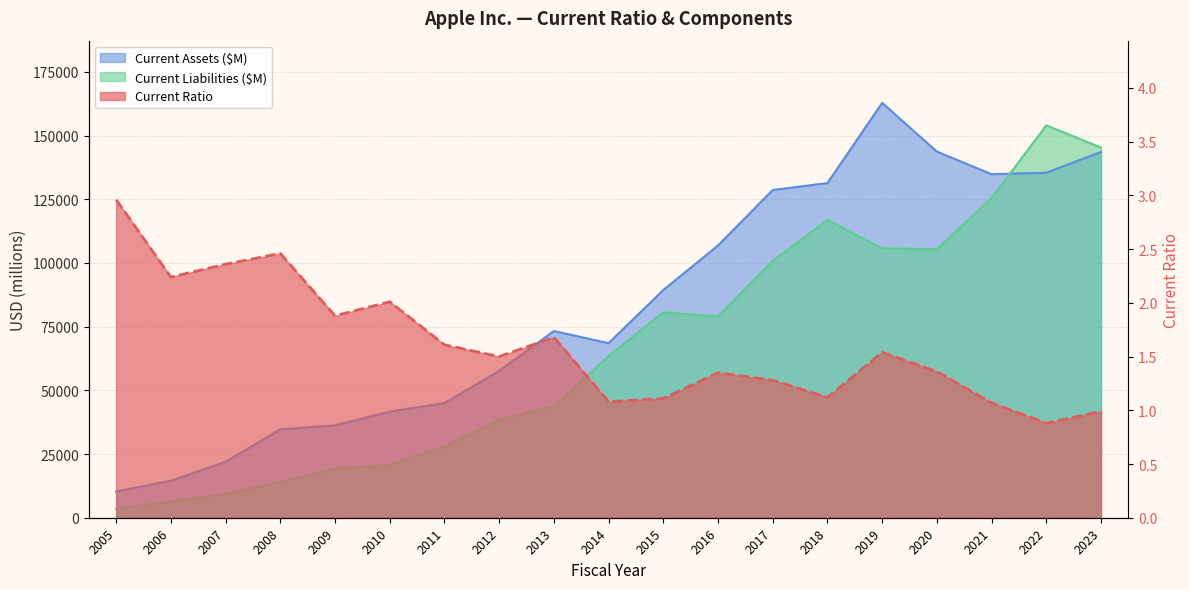

The value of Current Assets ($M) at 2019 is 162819.0. True or false?

True